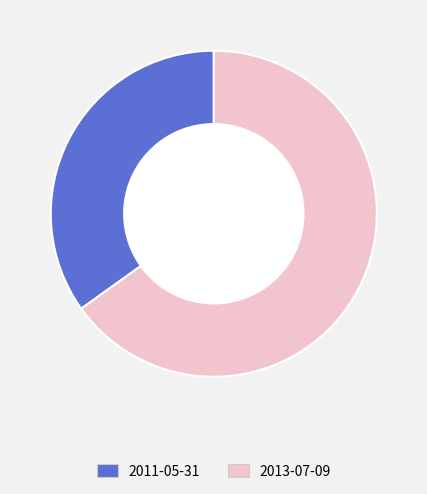

Which slice is the largest?

2013-07-09